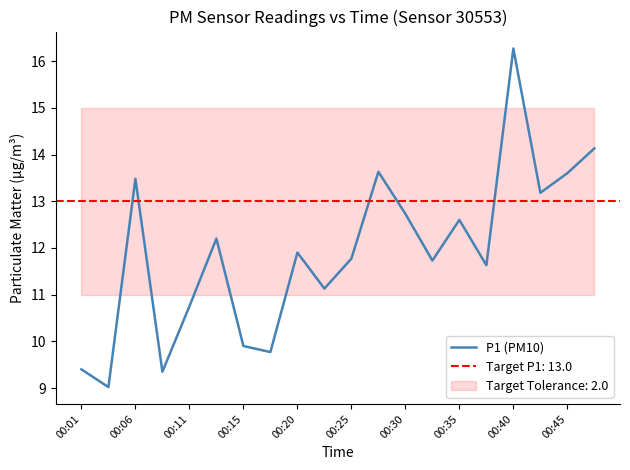

True or false: P1 (PM10) has a value of 16.3 at 00:40.

True